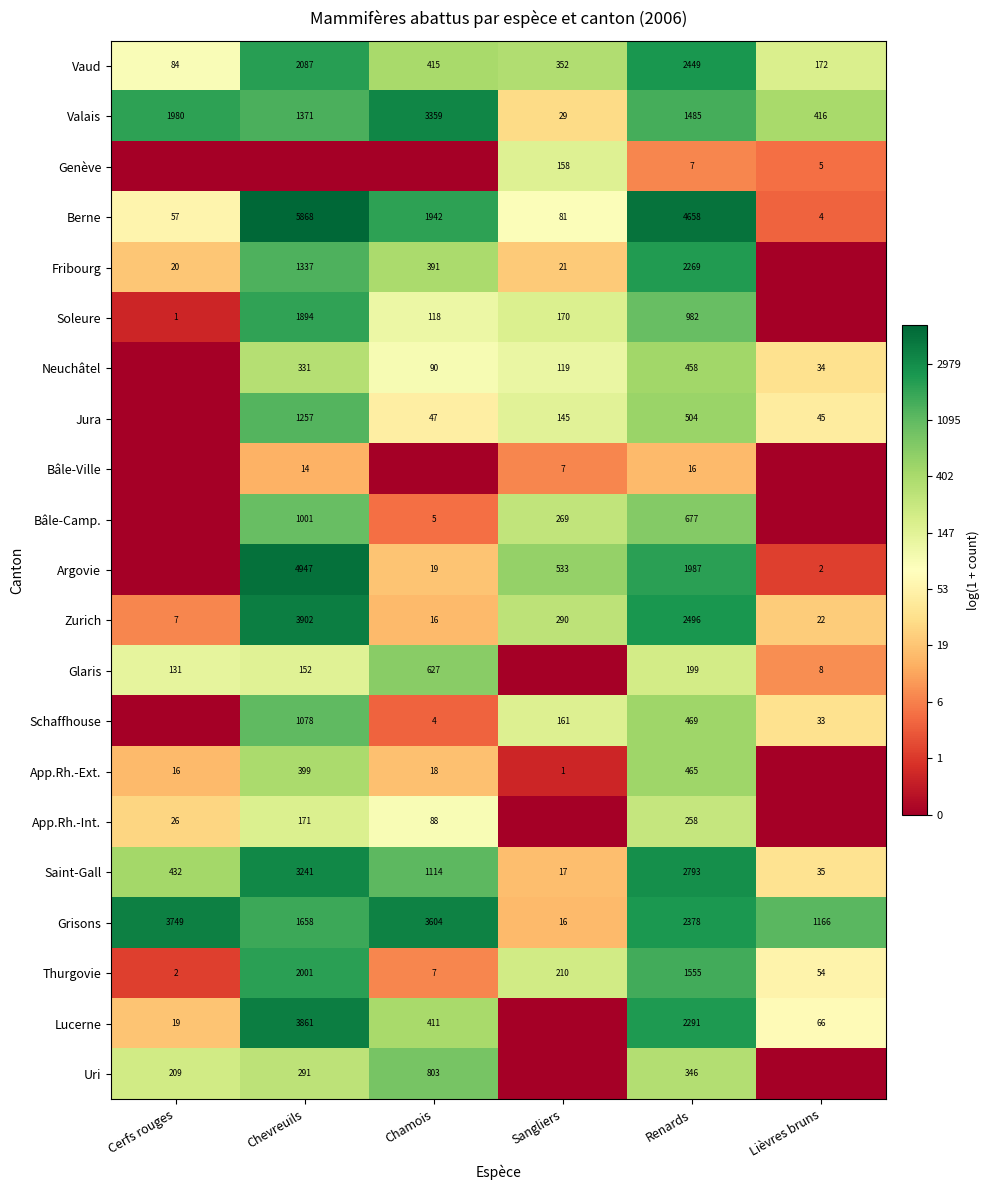

Which label corresponds to the largest value in the chart?

Chevreuils